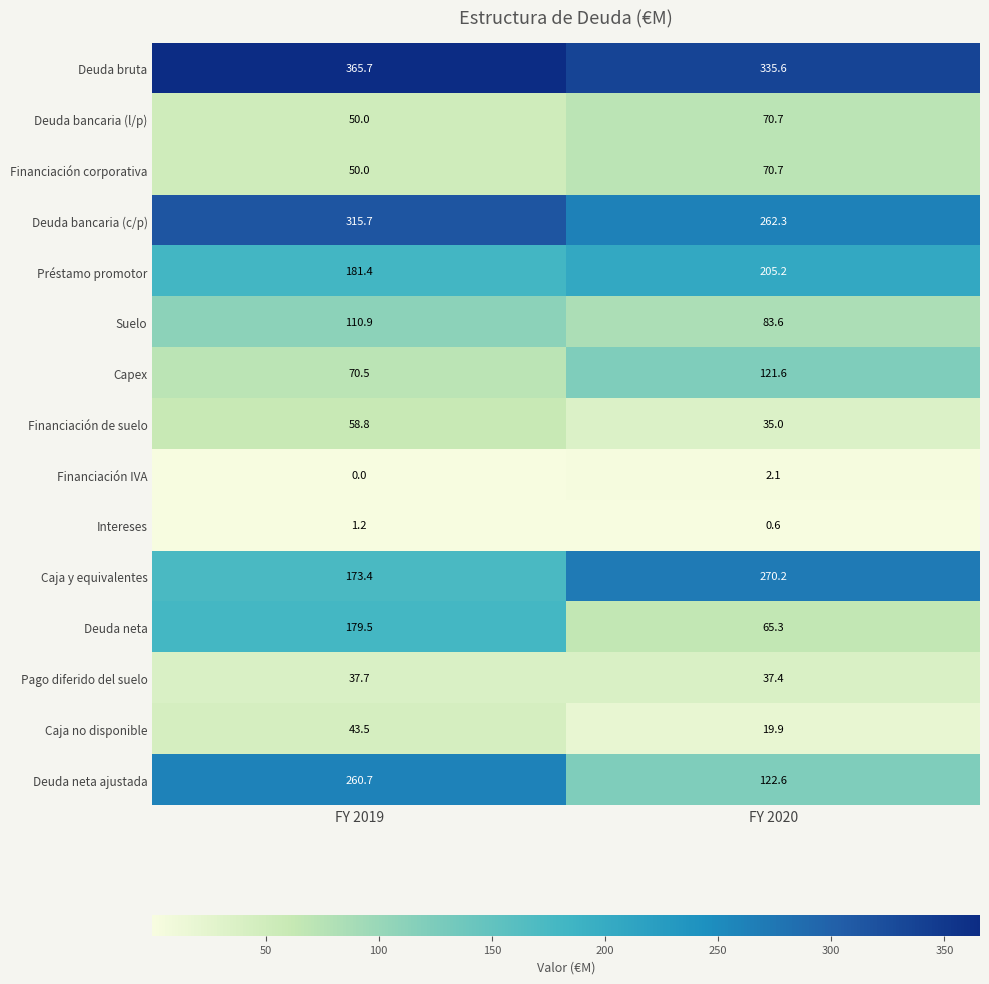

How many data points in Financiación de suelo are above 58?

1